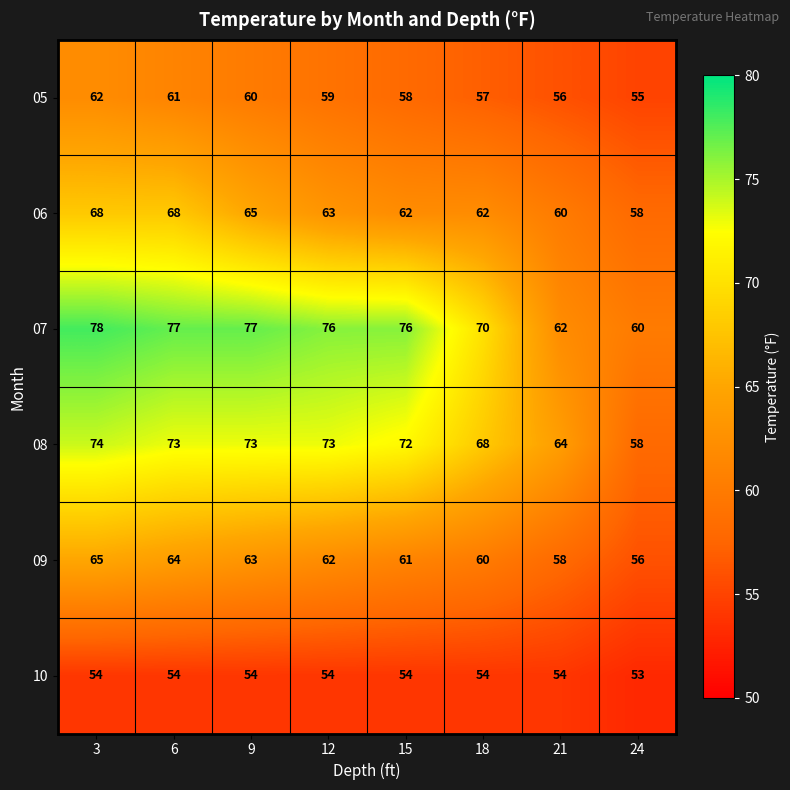

What is the difference between the 05 values at 15 and 24?

3